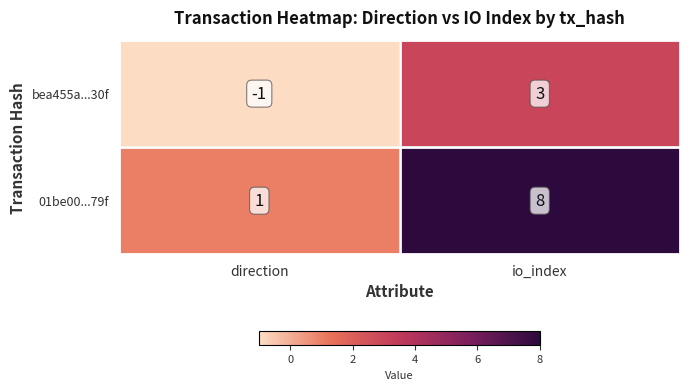

At which label is bea455a...30f closest to 1?

direction